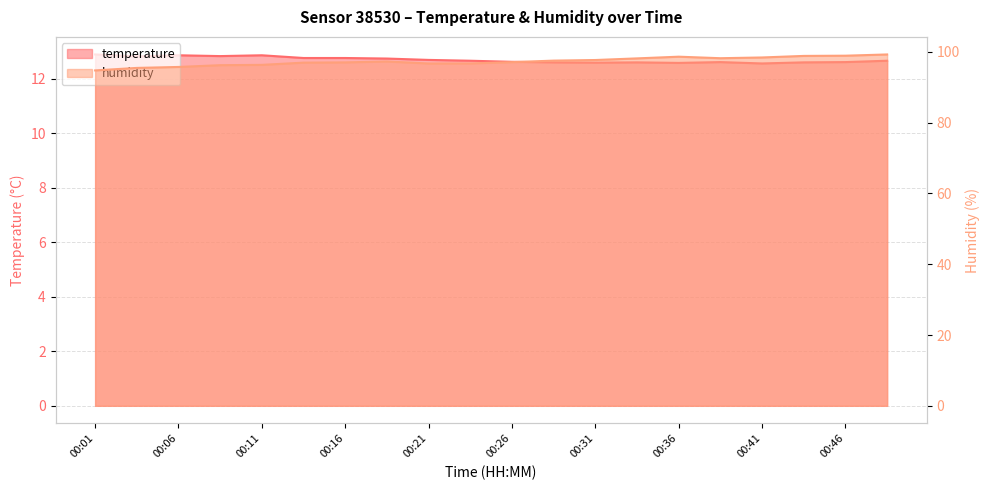

How many categories are shown in the chart?

20